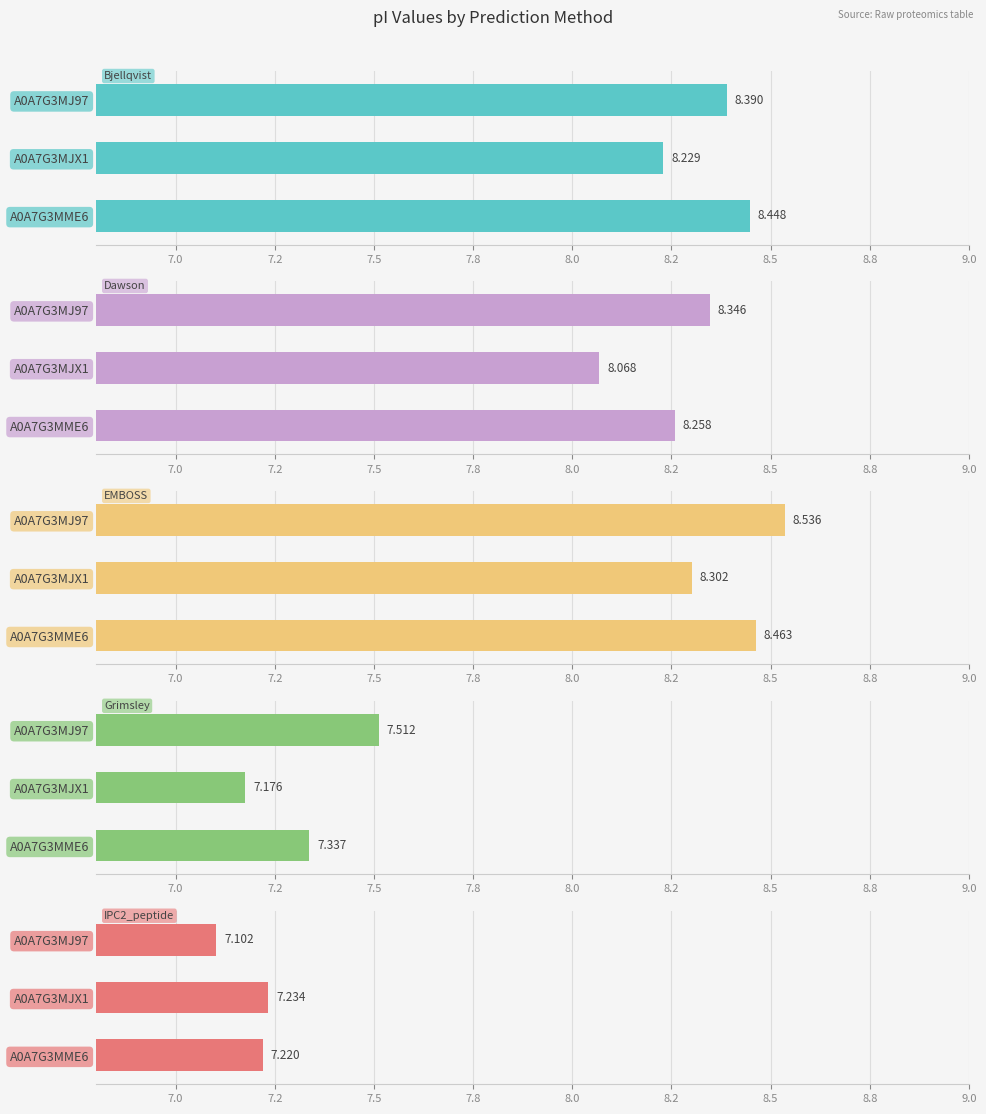

Rank the series at A0A7G3MJX1 from highest to lowest value.

EMBOSS, Bjellqvist, Dawson, IPC2_peptide, Grimsley